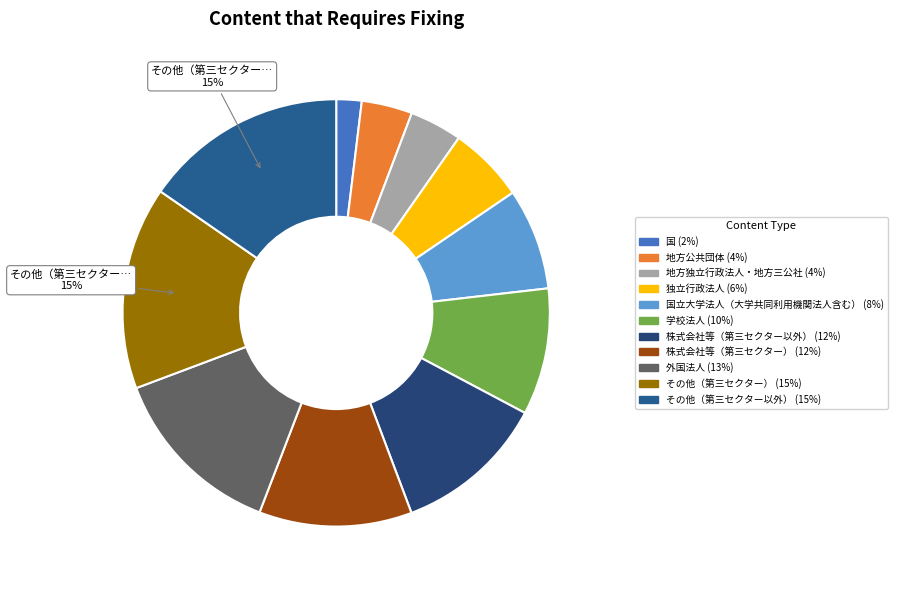

How many segments does this pie chart have?

11